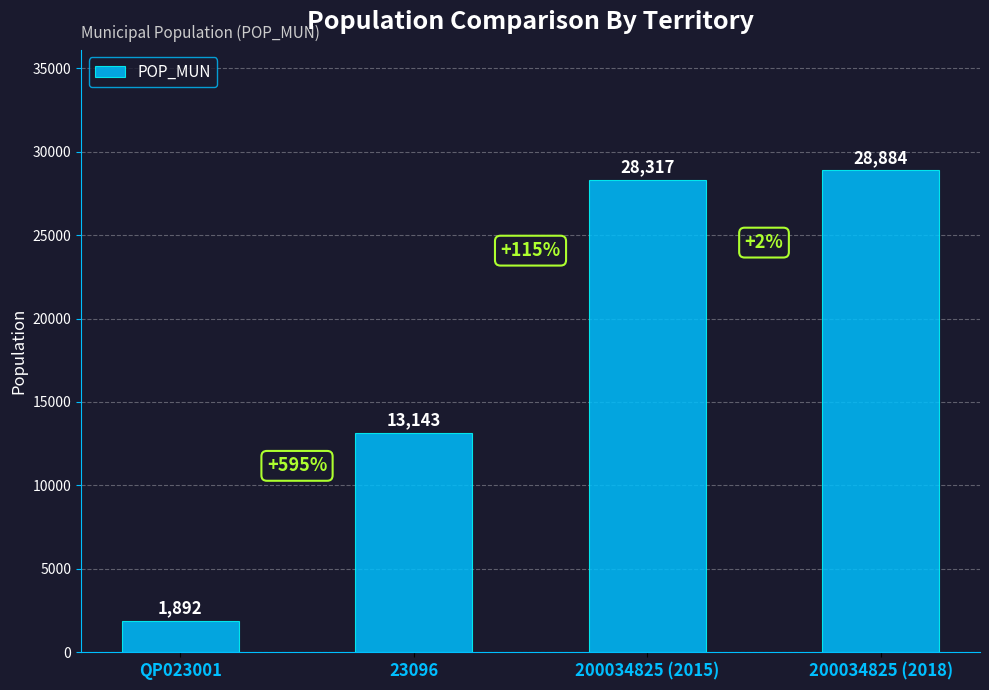

Where is the data nearest to the value 15388?

23096